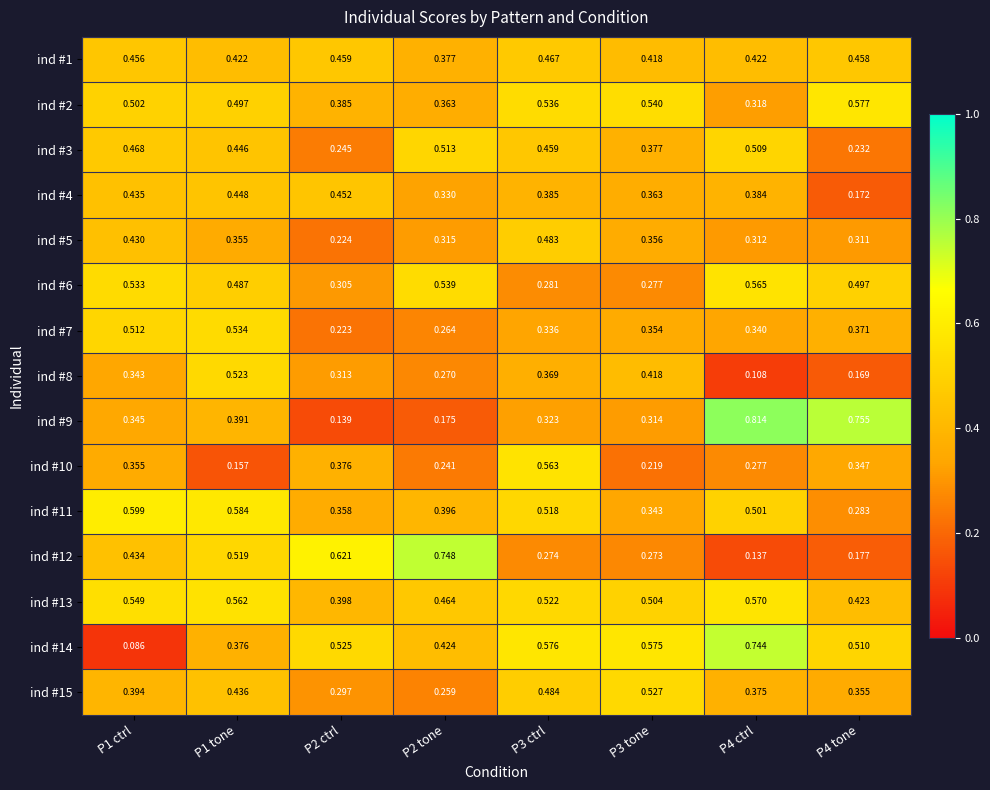

Is the value of ind #15 at P4 tone greater than the value of ind #7 at P1 ctrl?

No